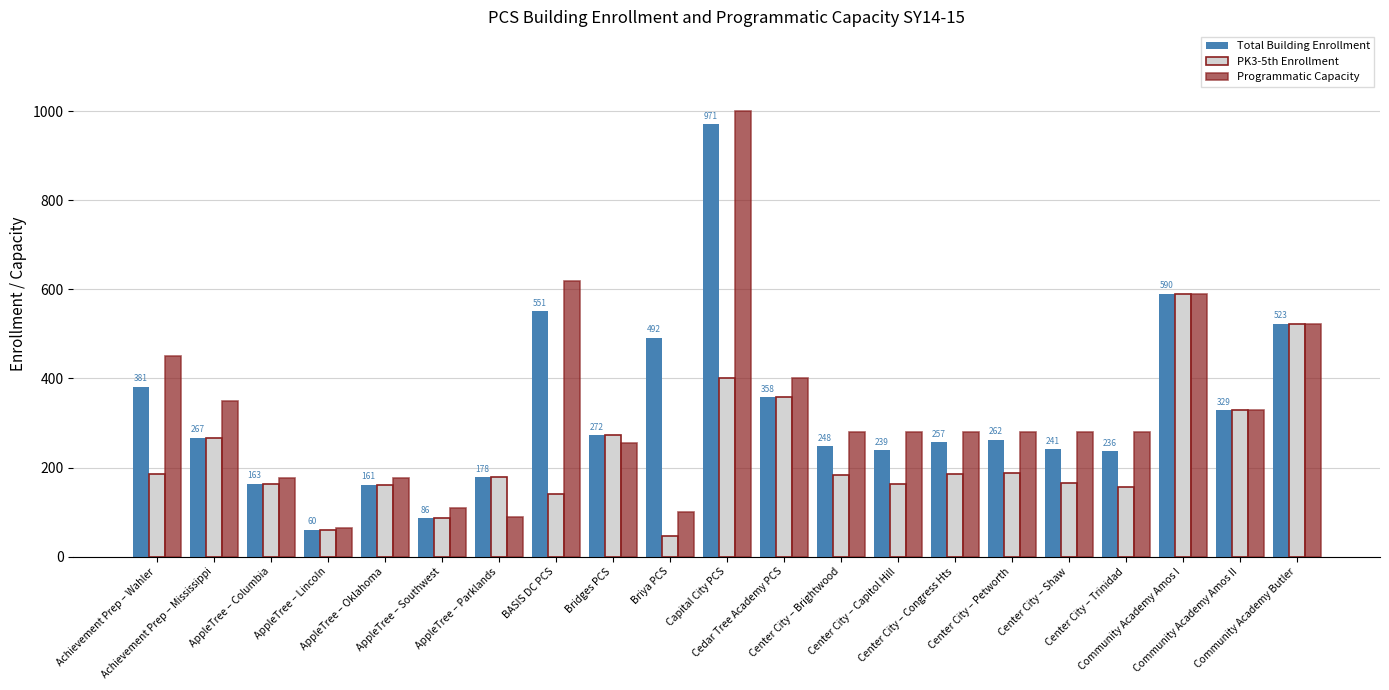

What is the label of the 9th bar from the left?

Bridges PCS